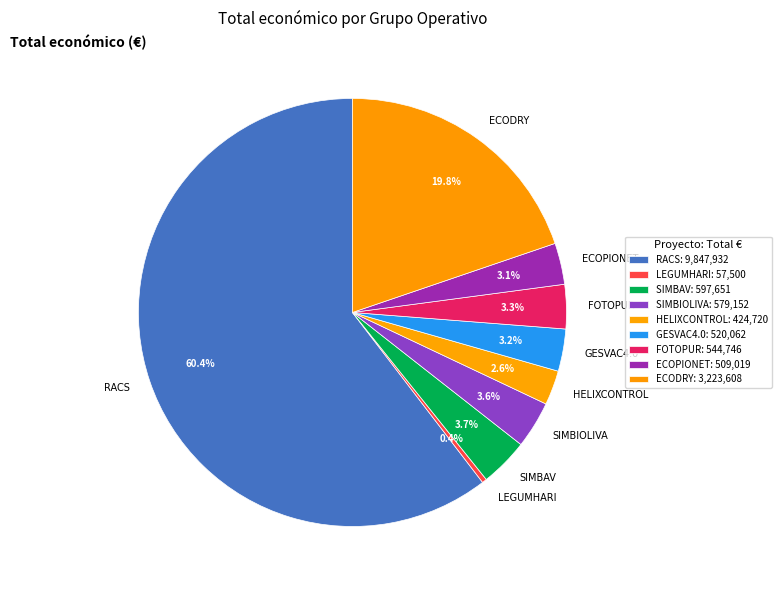

How many segments does this pie chart have?

9